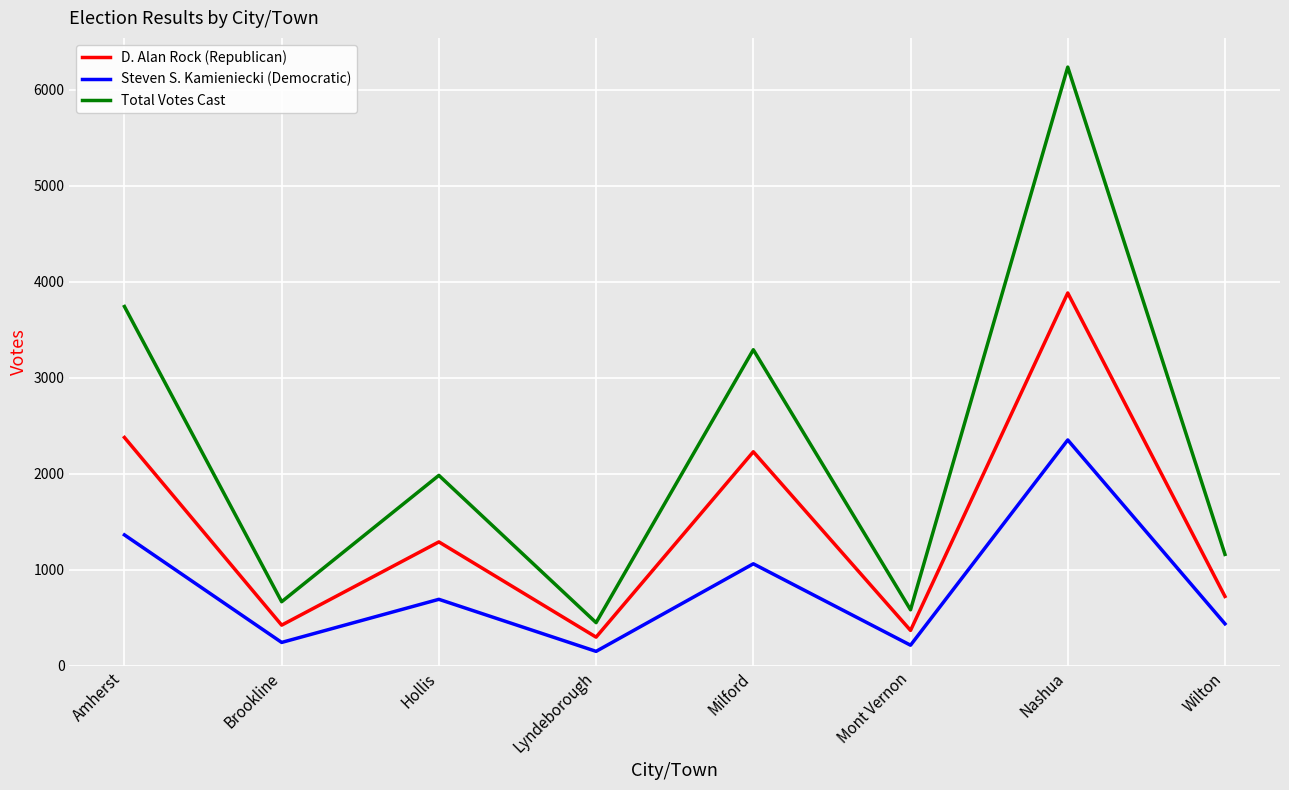

What are all the series names shown in the legend?

D. Alan Rock (Republican), Steven S. Kamieniecki (Democratic), Total Votes Cast